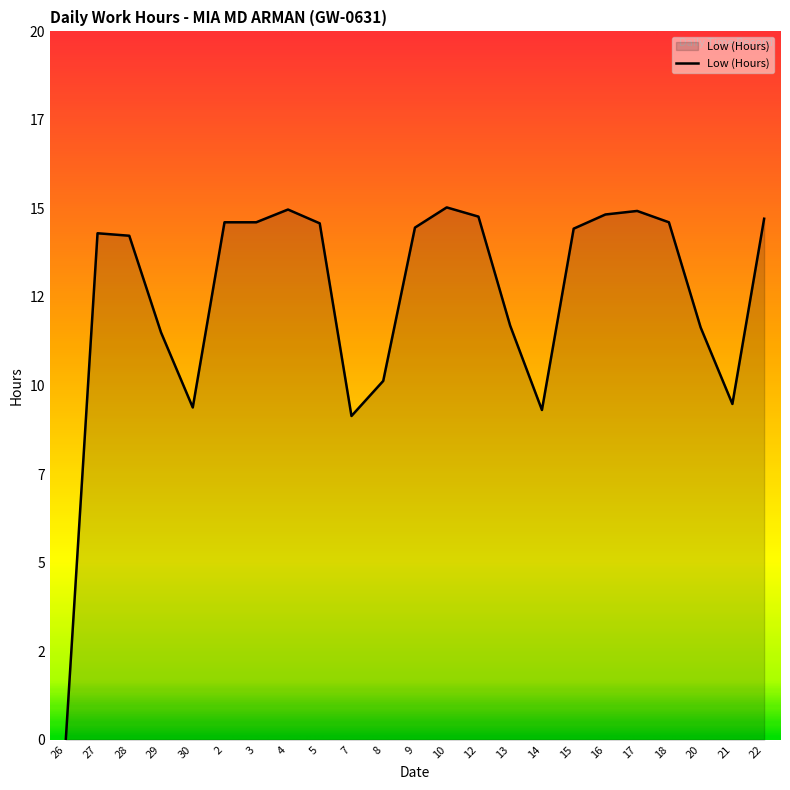

Does the chart have visible grid lines?

No